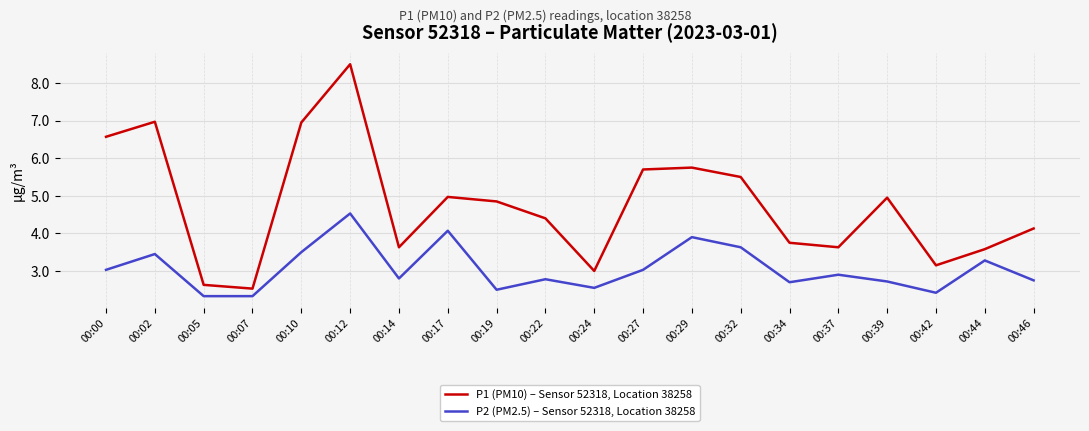

What is the sum of all P2 (PM2.5) – Sensor 52318, Location 38258 values?

61.2